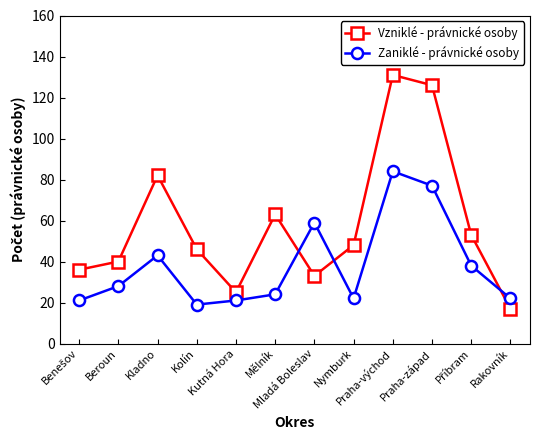

True or false: Zaniklé - právnické osoby has more than 2 points higher than both neighbors.

True